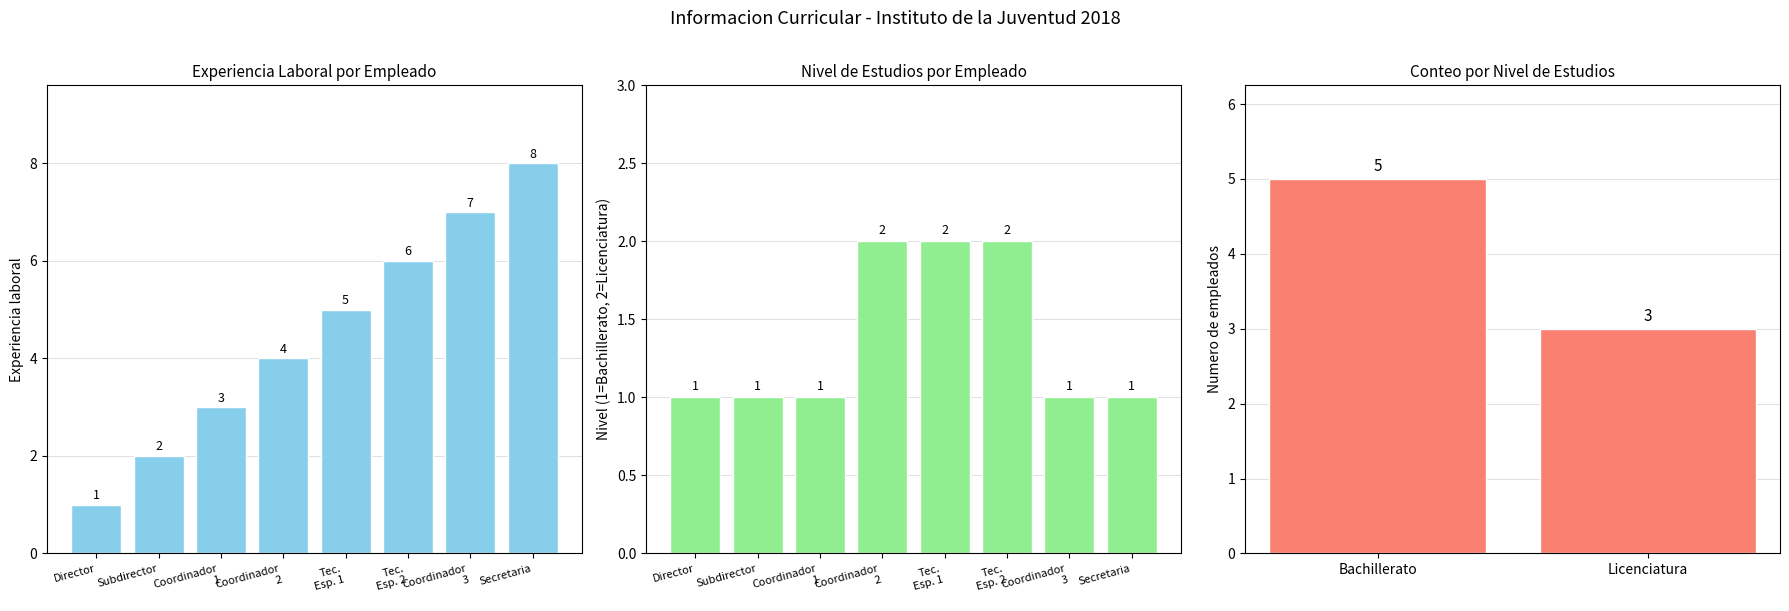

At which label does the data first exceed 5?

Tec. Esp. 2